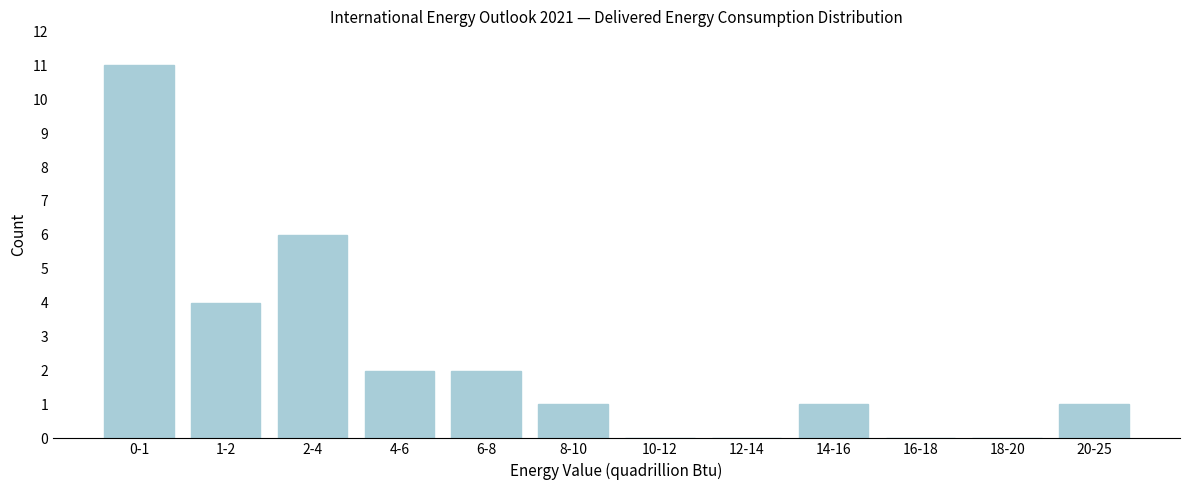

Reading left to right, extract all data points from this chart.

0-1=11	1-2=4	2-4=6	4-6=2	6-8=2	8-10=1	10-12=0	12-14=0	14-16=1	16-18=0	18-20=0	20-25=1